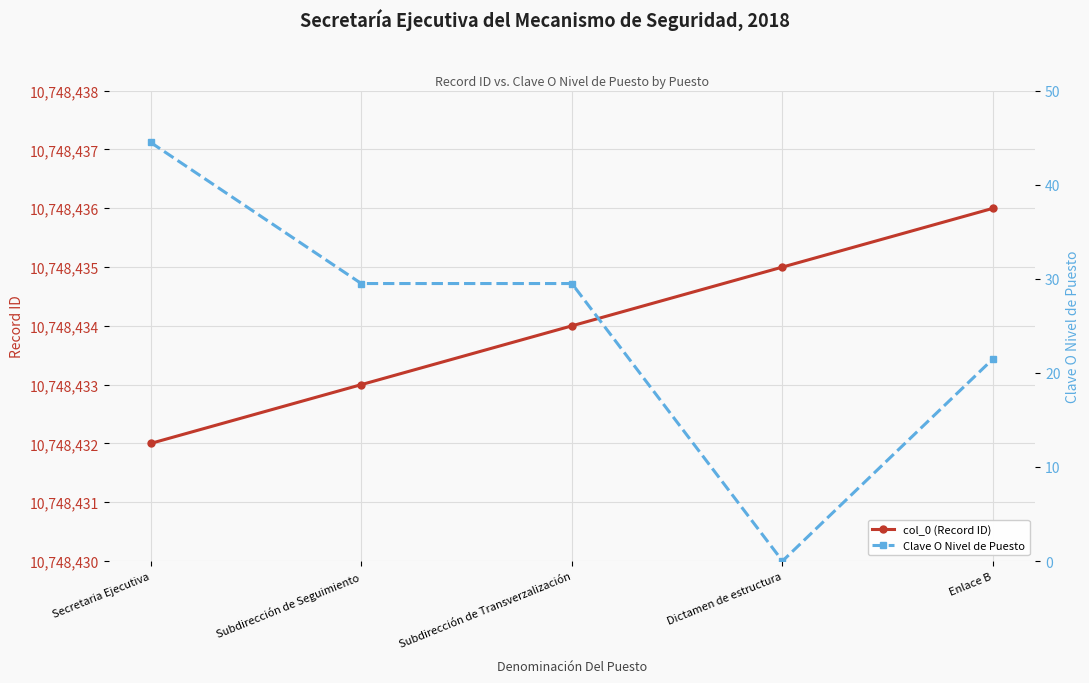

True or false: col_0 (Record ID) and Clave O Nivel de Puesto intersect in this chart.

False